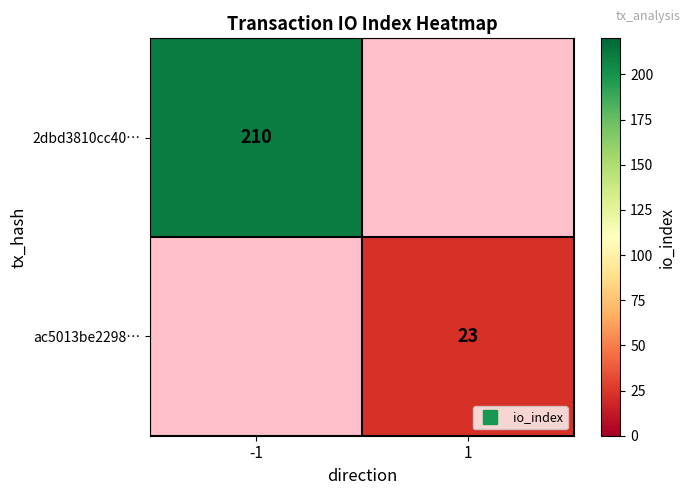

At how many categories does at least one series exceed 163?

1